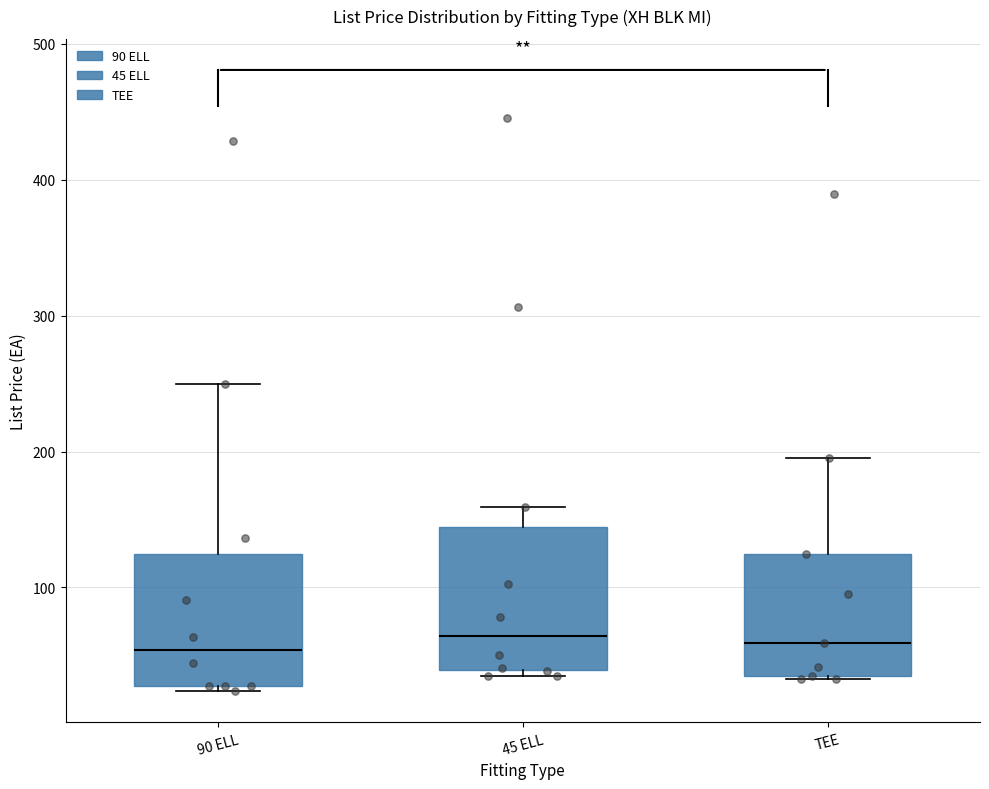

Reading left to right, read every box against the y-axis: the position of its median line, the range the box covers, and the ends of its whiskers. The values are not printed on the chart, so give them approximately, as read against the axis.

90 ELL: median 50, box 30 to 120, whiskers 20 to 250
45 ELL: median 60, box 40 to 140, whiskers 30 to 160
TEE: median 60, box 30 to 120, whiskers 30 to 200